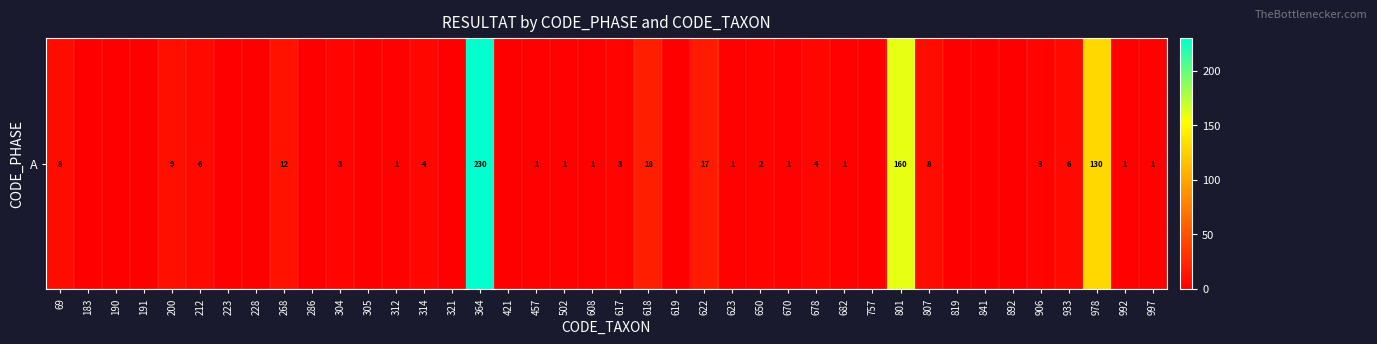

Reading right to left, transcribe all the data shown in this chart.

1	1	130	6	3	0	0	0	8	160	0	1	4	1	2	1	17	0	18	3	1	1	1	0	230	0	4	1	0	3	0	12	0	0	6	9	0	0	0	8